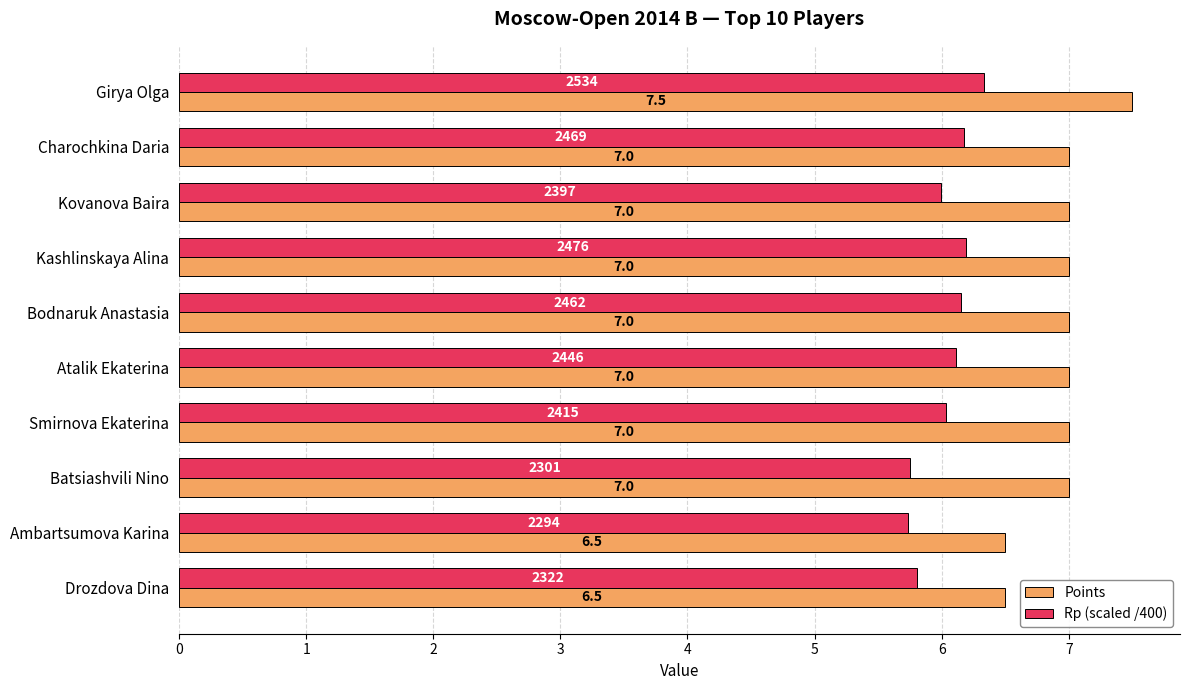

Is the value of Points at Atalik Ekaterina greater than the value of Rp (scaled /400) at Drozdova Dina?

Yes